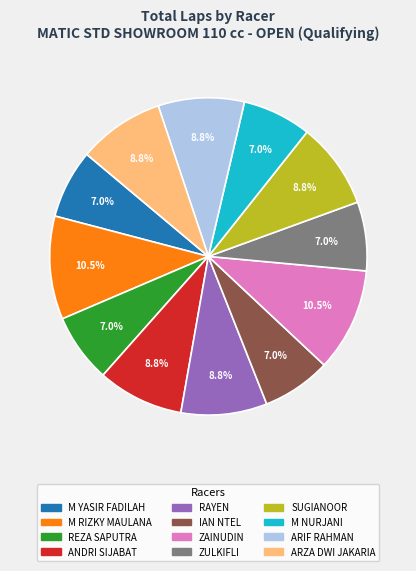

What percentage is NOT represented by M NURJANI?

93.0%